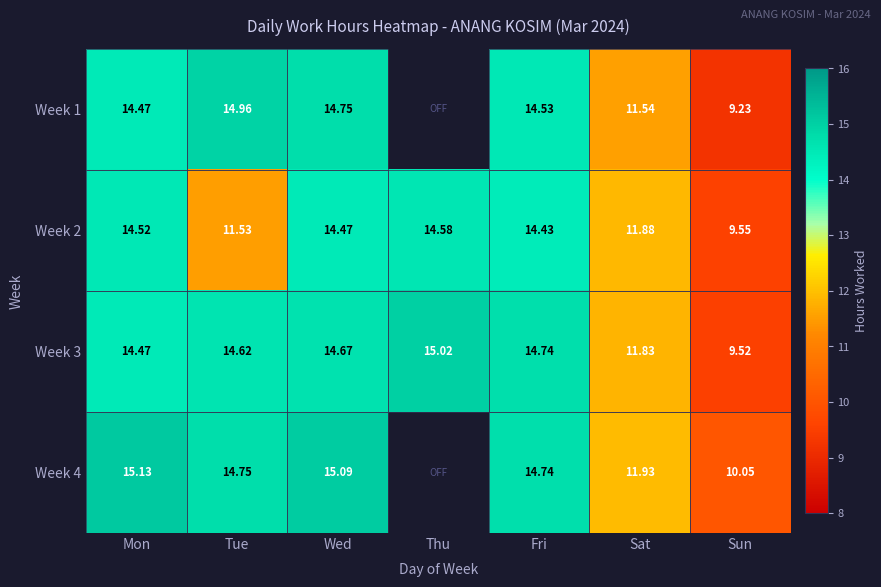

At which label does Week 3 reach its minimum?

Sun